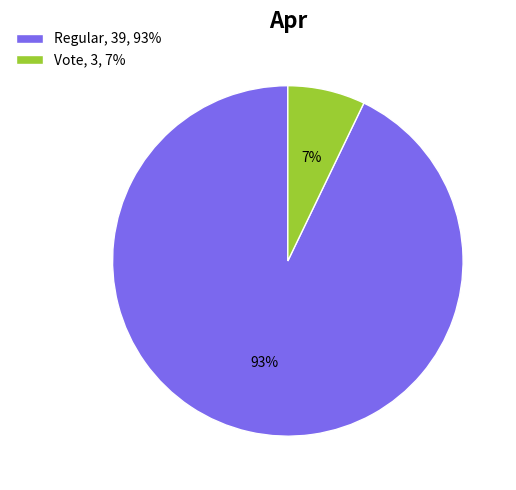

Between Vote and Regular, which is larger?

Regular